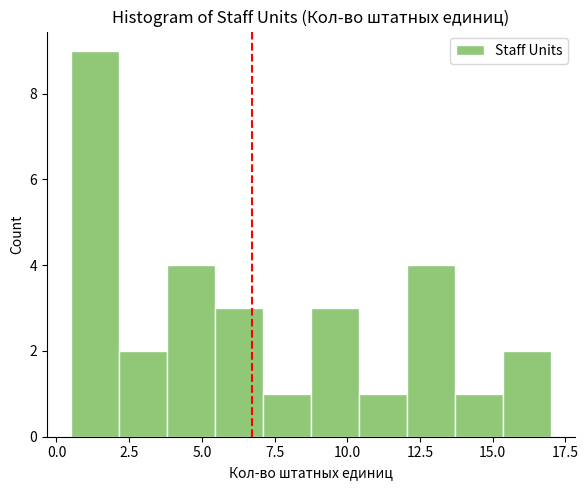

Read against the x-axis, roughly where is the centre of the tallest bar?

1.5